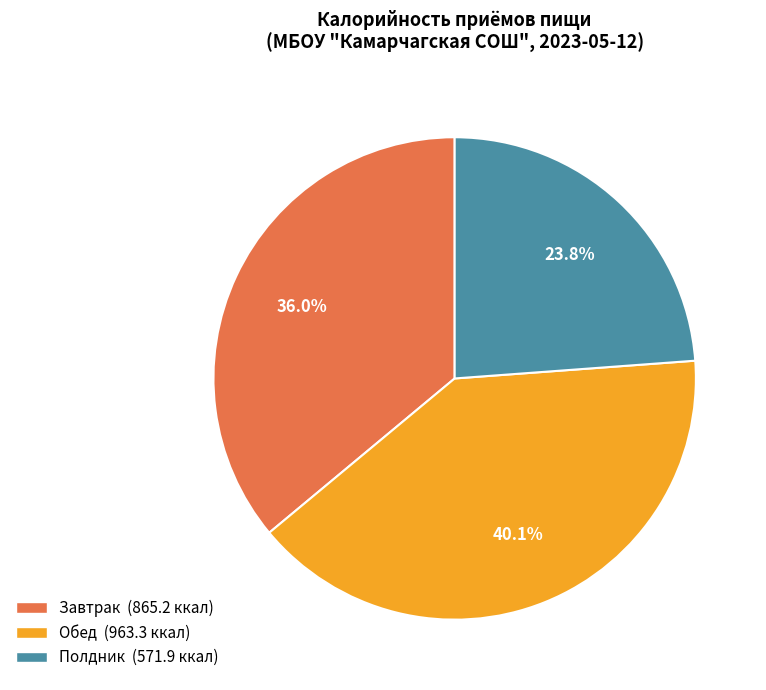

Is the sum of Завтрак and Полдник greater than half?

Yes